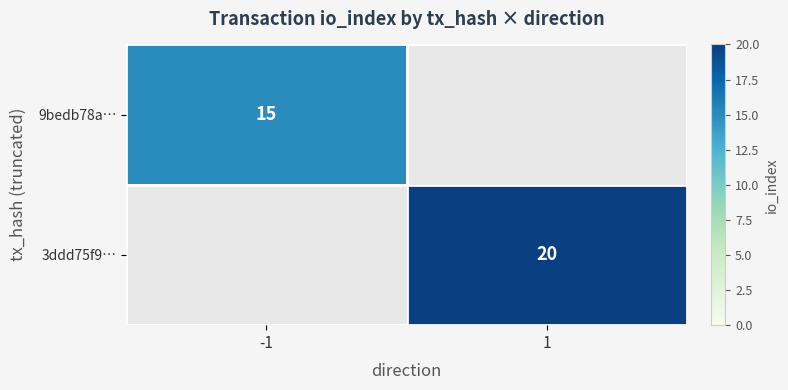

The value of 9bedb78a… at -1 is 24. True or false?

False